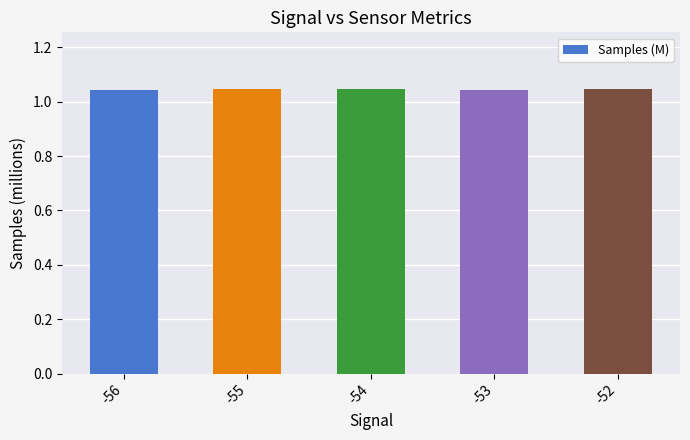

How many values are between 1 and 2?

5